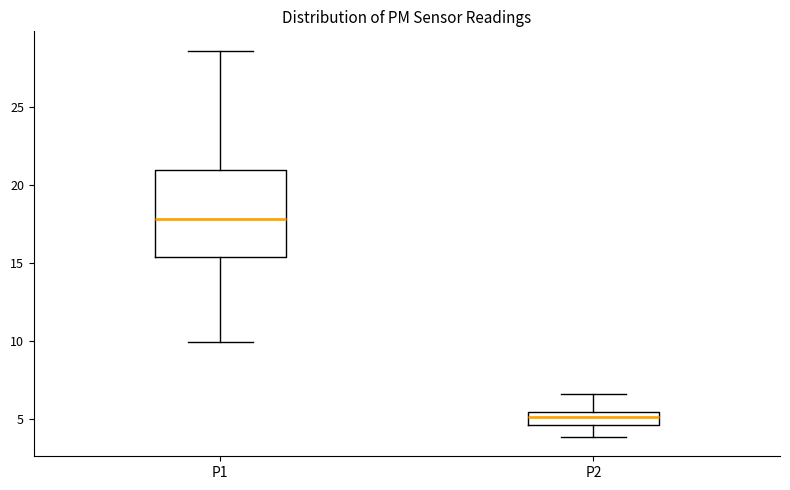

Comparing the boxes themselves (not the whiskers), which one is the tallest?

P1